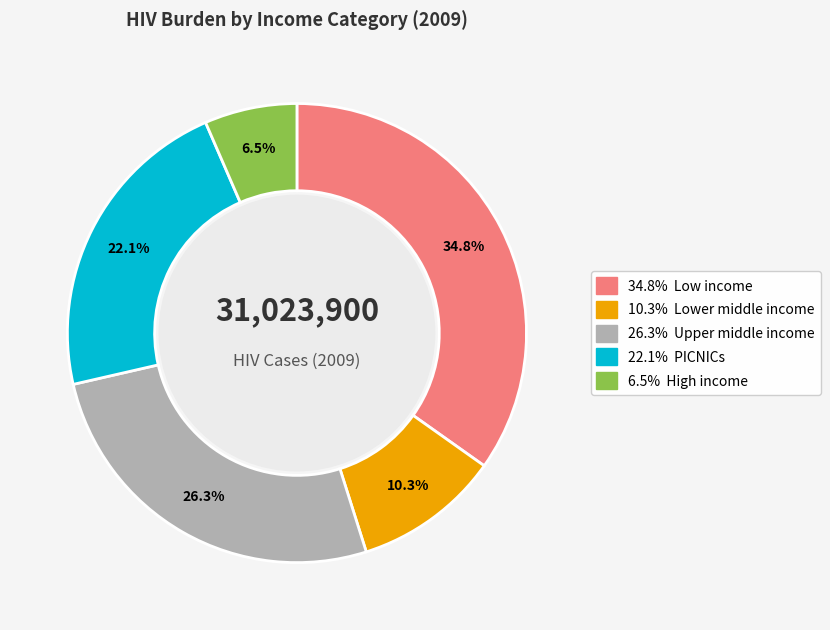

Is there any slice that represents more than half of the pie?

No